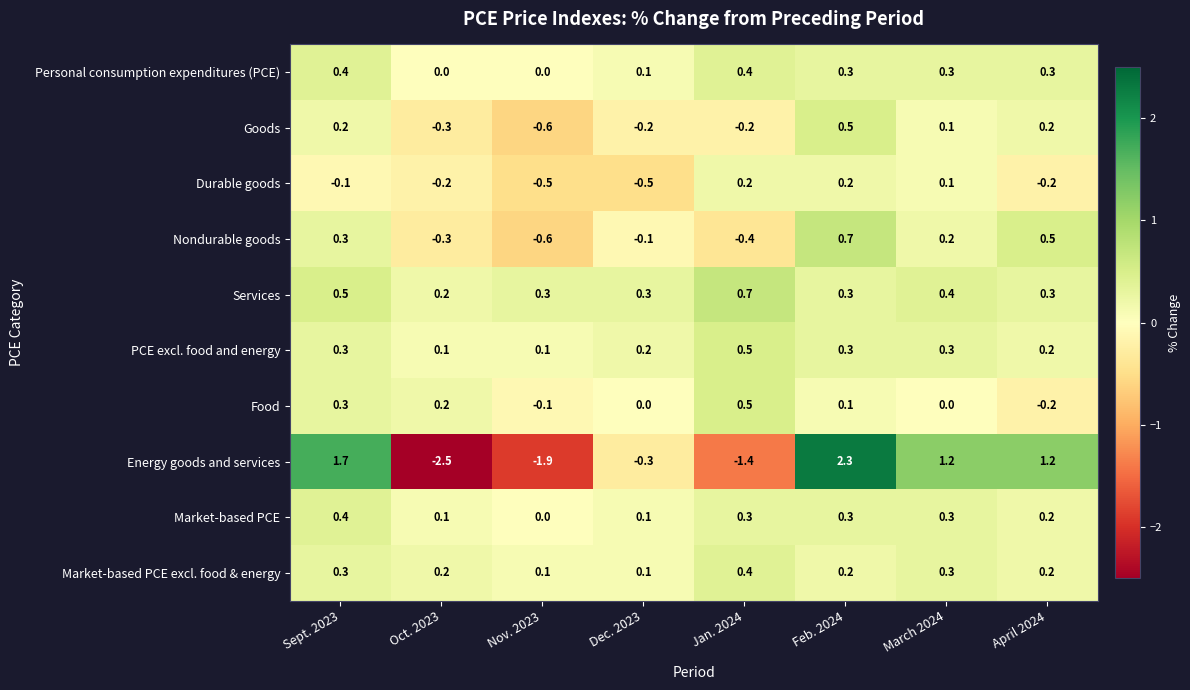

What is the maximum value shown in the chart?

2.3